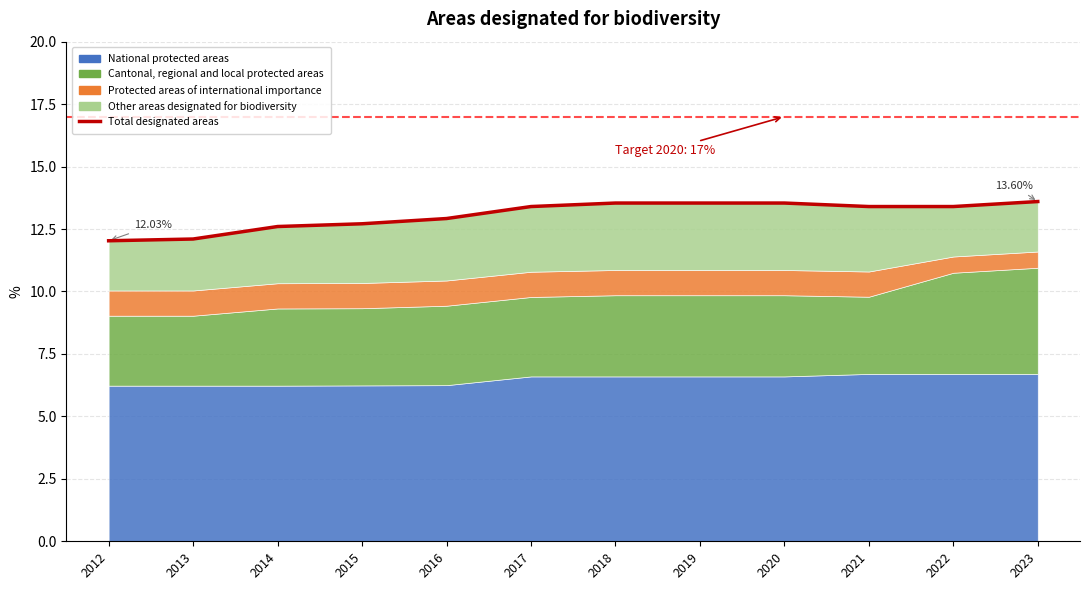

True or false: the data shows 13.5 at 2018.

True